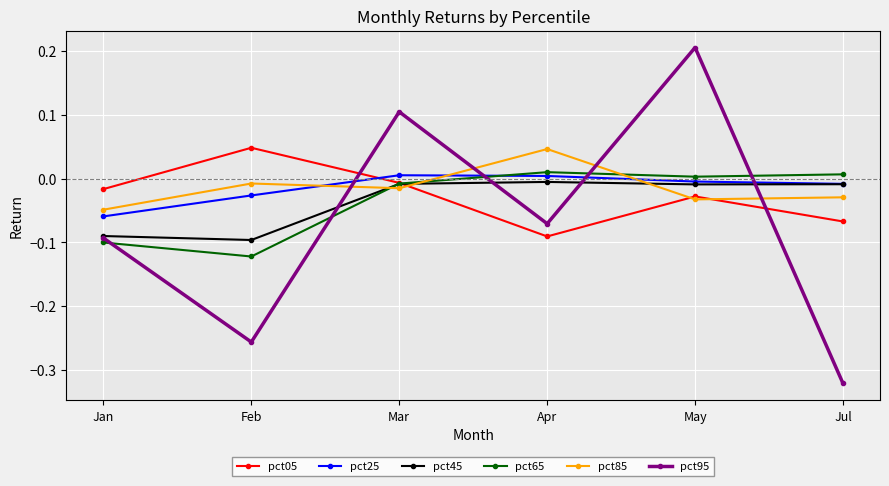

Which series ends up on top after the final intersection of pct65 and pct95?

pct65